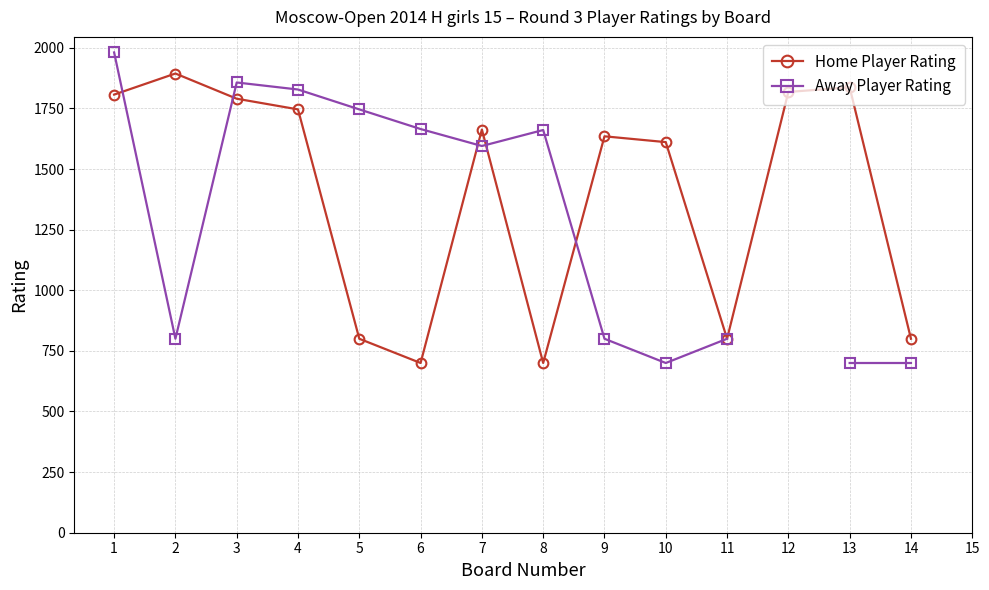

At which category does Home Player Rating reach its first local peak?

2